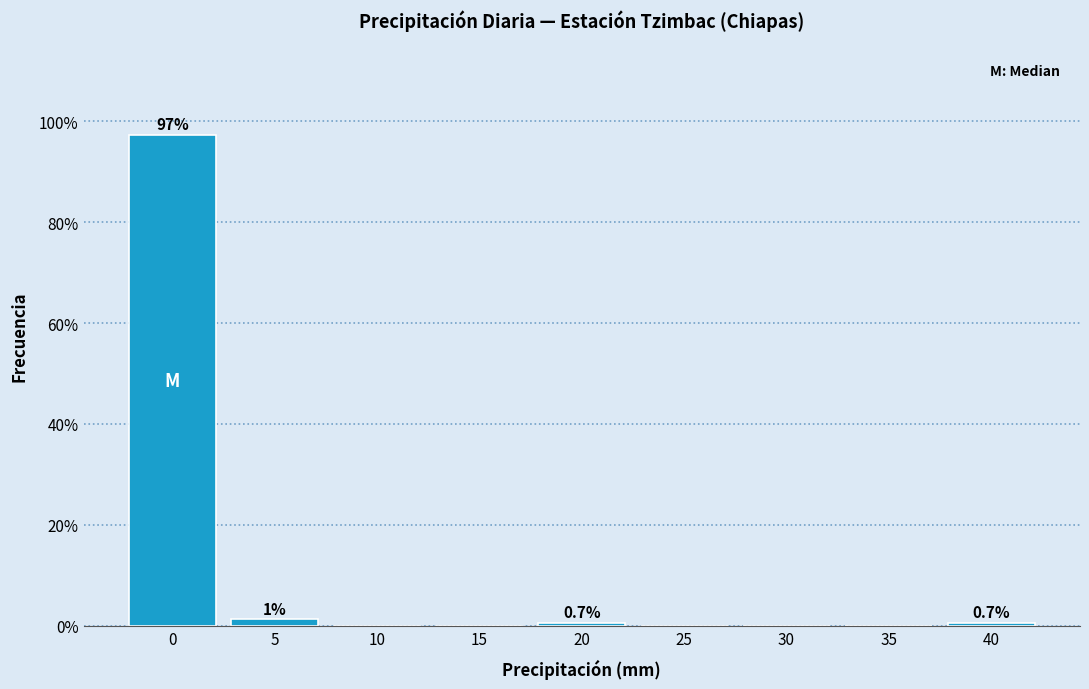

Reading left to right, extract all data points from this chart.

0=97.3	5=1.3	10=0.0	15=0.0	20=0.7	25=0.0	30=0.0	35=0.0	40=0.7